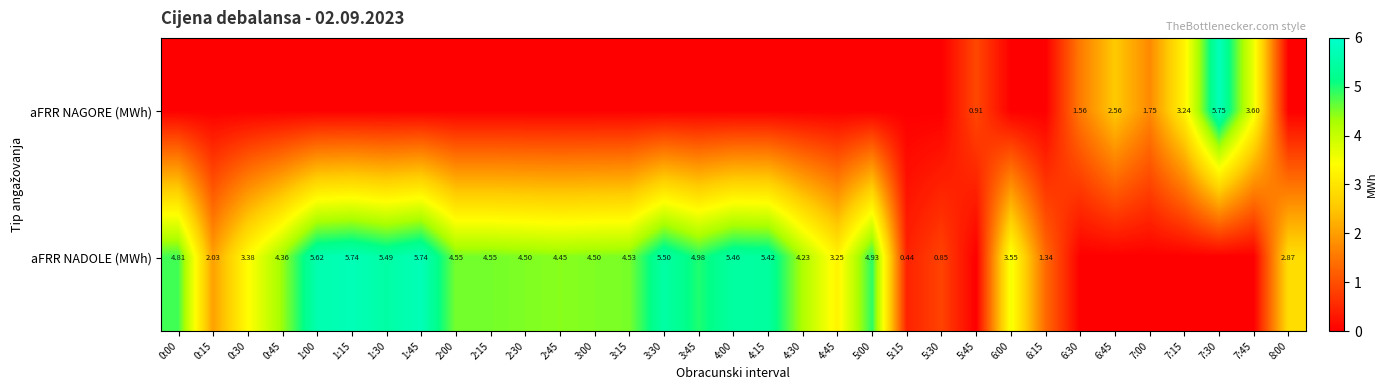

What is the greatest value displayed?

5.8